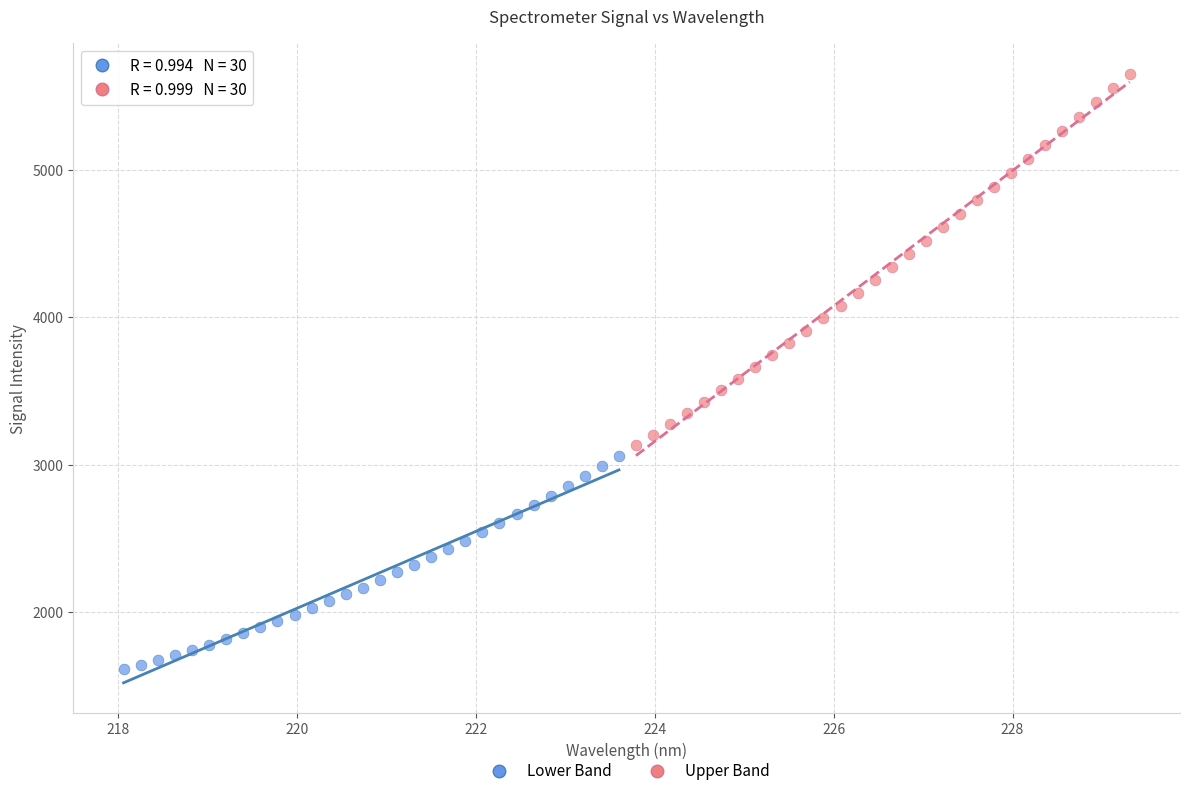

Which series has the largest Y range (max minus min)?

Upper Band